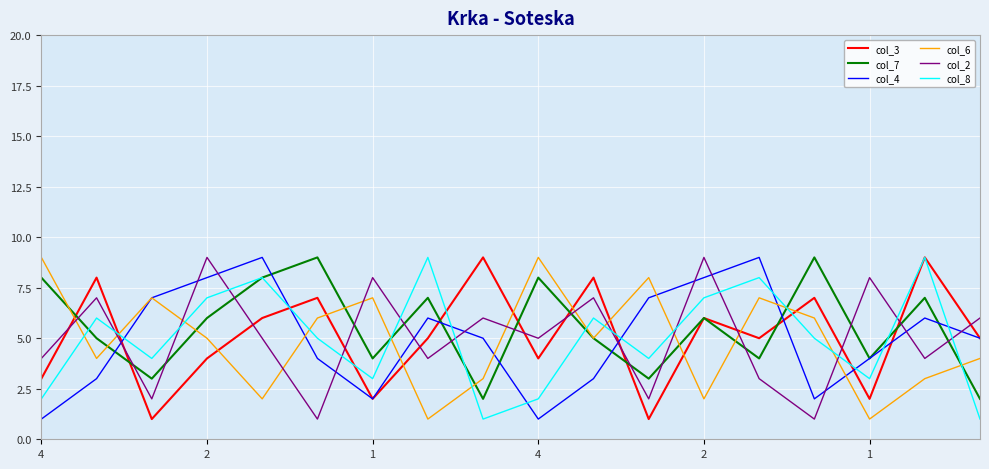

Reading right to left, list all the values displayed in this chart.

col_3: 5	9	2	7	5	6	1	8	4	9	5	2	7	6	4	1	8	3
col_7: 2	7	4	9	4	6	3	5	8	2	7	4	9	8	6	3	5	8
col_4: 5	6	4	2	9	8	7	3	1	5	6	2	4	9	8	7	3	1
col_6: 4	3	1	6	7	2	8	5	9	3	1	7	6	2	5	7	4	9
col_2: 6	4	8	1	3	9	2	7	5	6	4	8	1	5	9	2	7	4
col_8: 1	9	3	5	8	7	4	6	2	1	9	3	5	8	7	4	6	2